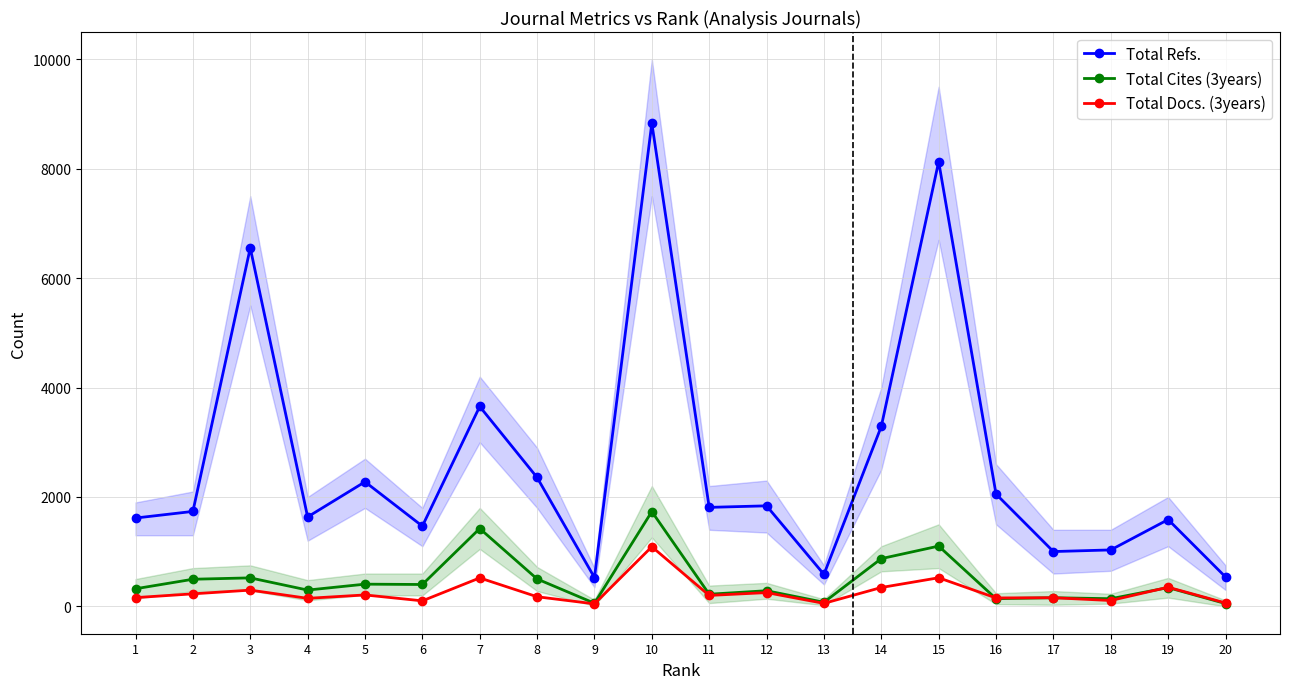

Does the chart display data point markers on the line(s)?

Yes